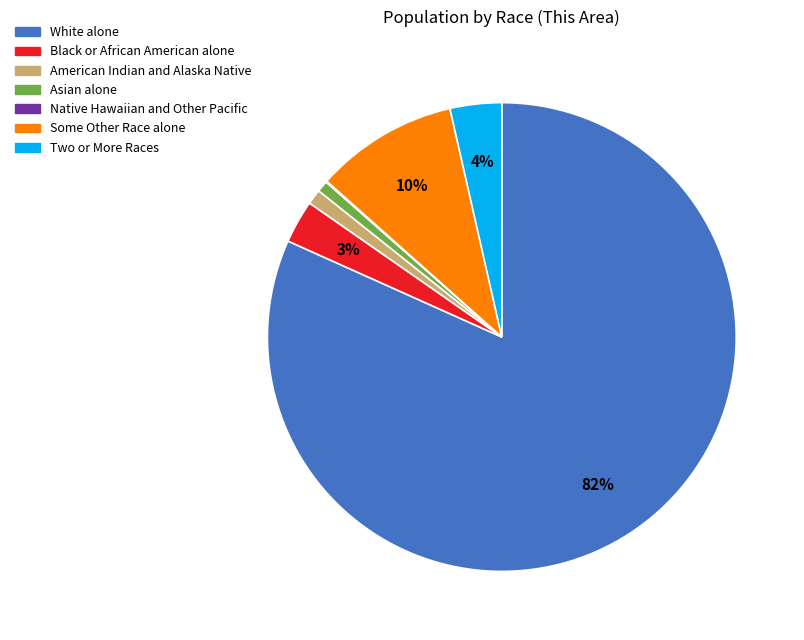

To the nearest percent, what is the combined percentage of American Indian and Alaska Native and Some Other Race alone?

11%